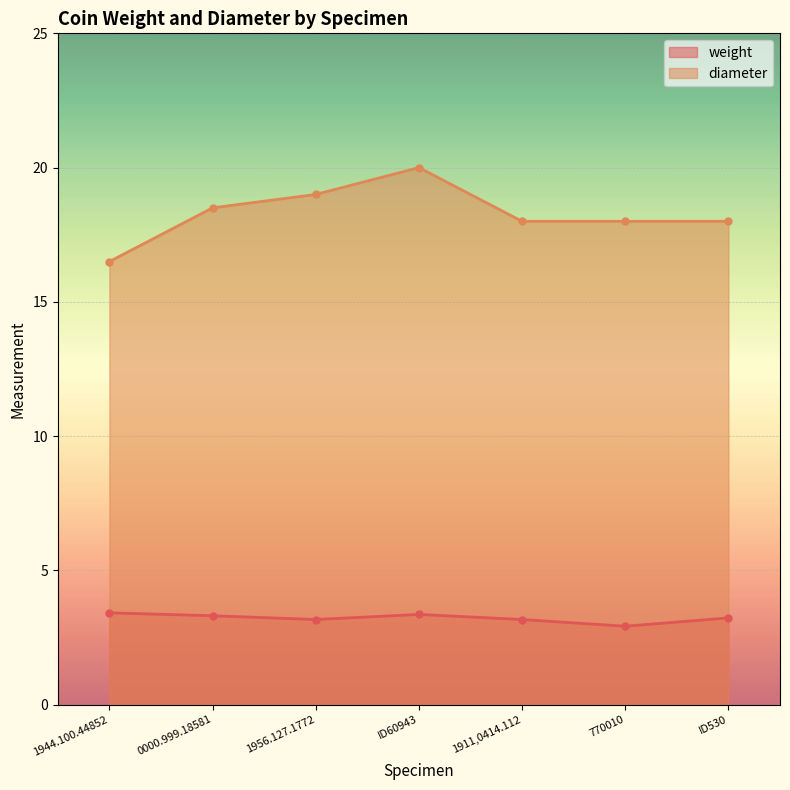

Where is the first local maximum for weight?

ID60943